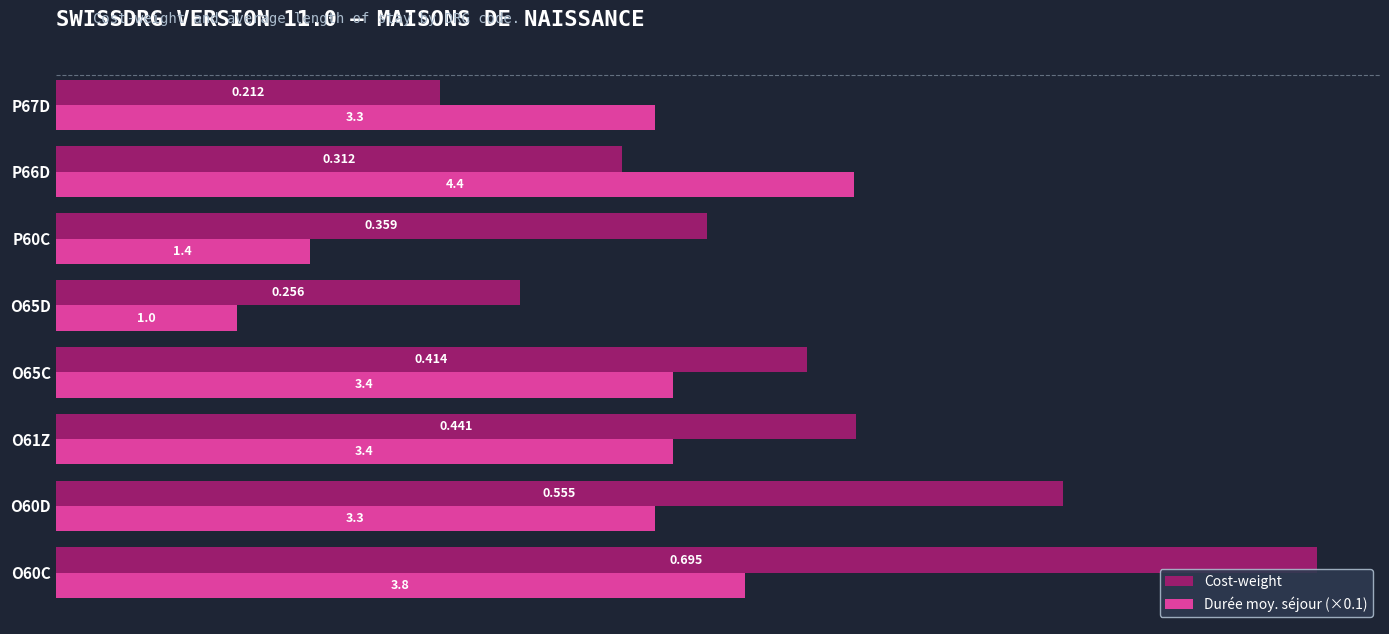

What are all the series names shown in the legend?

Cost-weight, Durée moy. séjour (×0.1)